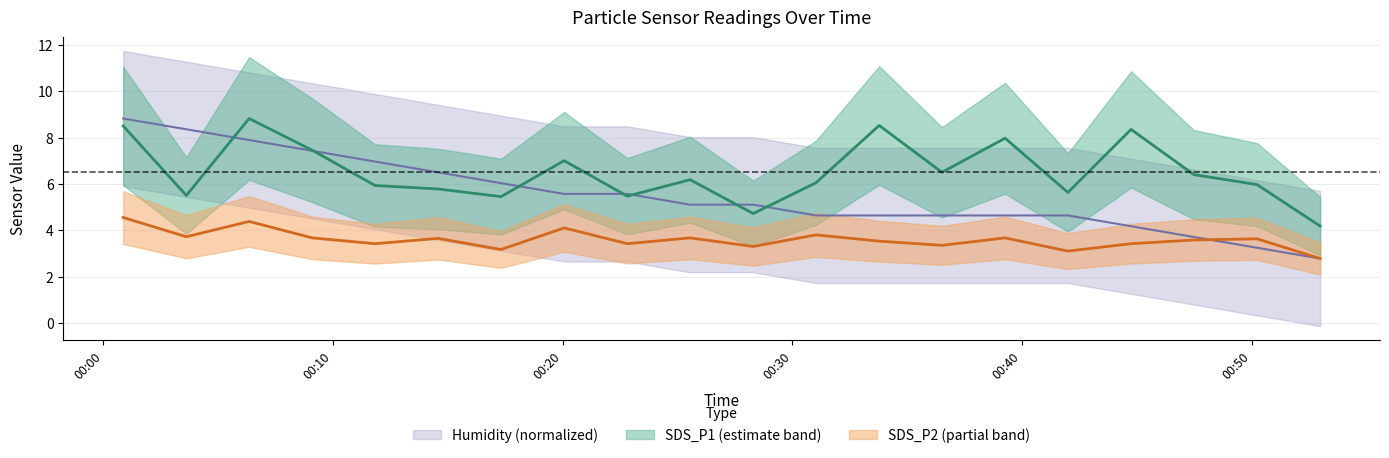

What is the difference between the maximum and second lowest values in the SDS_P1 series?

4.1